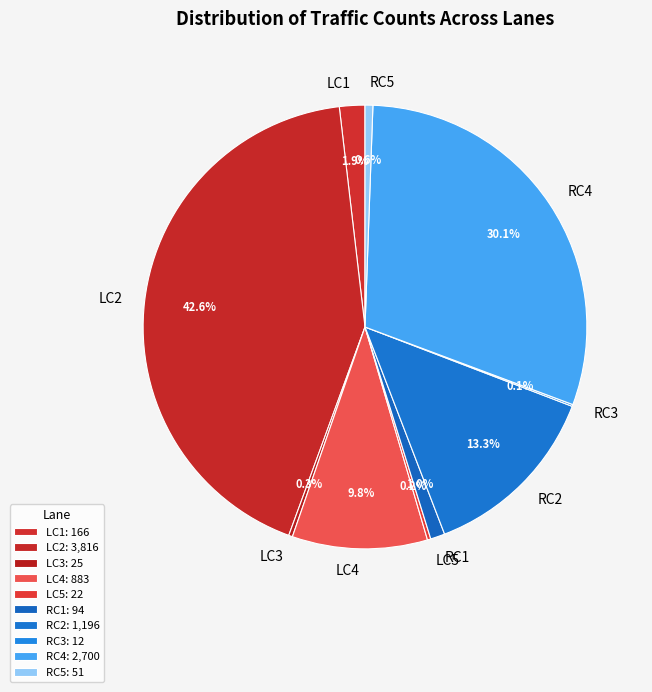

What percentage is the RC2 slice, to the nearest percent?

13%